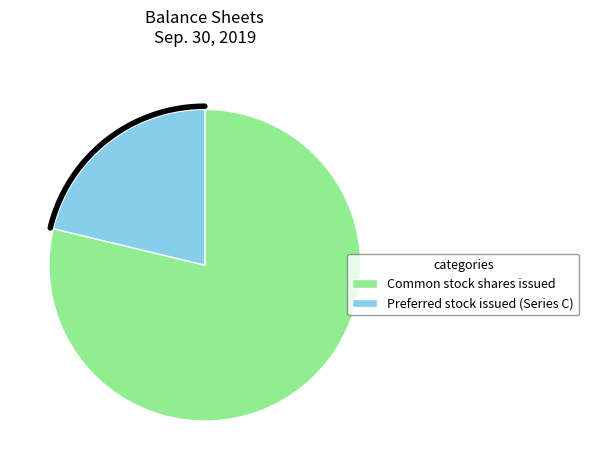

The Allowance for bad debts slice represents 0% of the pie. True or false?

True